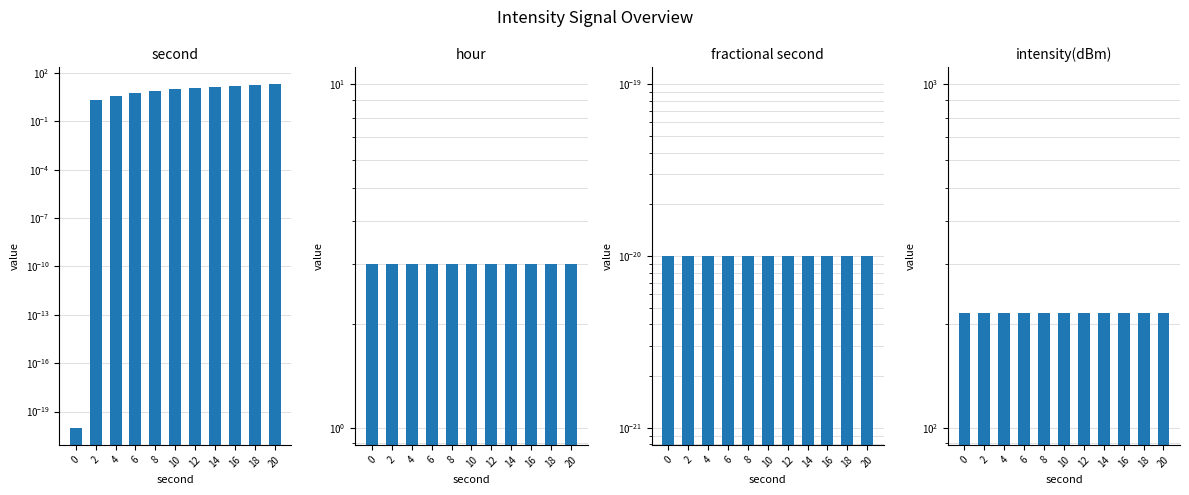

Is the value of fractional second at 2 greater than the value of intensity(dBm) at 16?

No